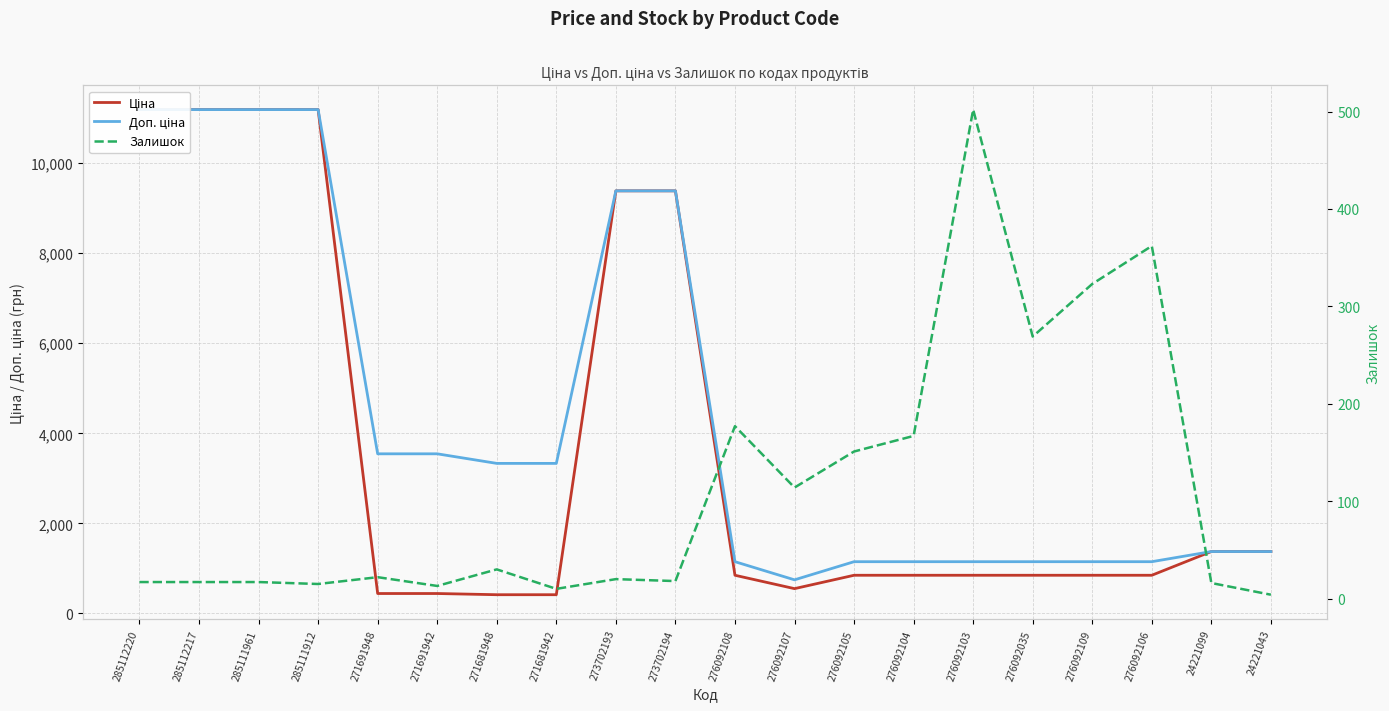

How many distinct data groups are displayed?

3